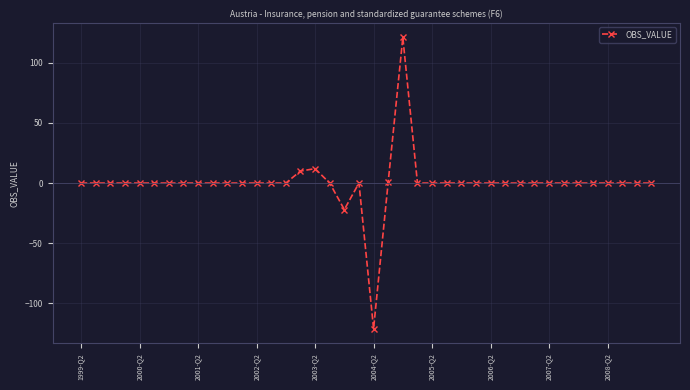

How many data points does each series have?

40